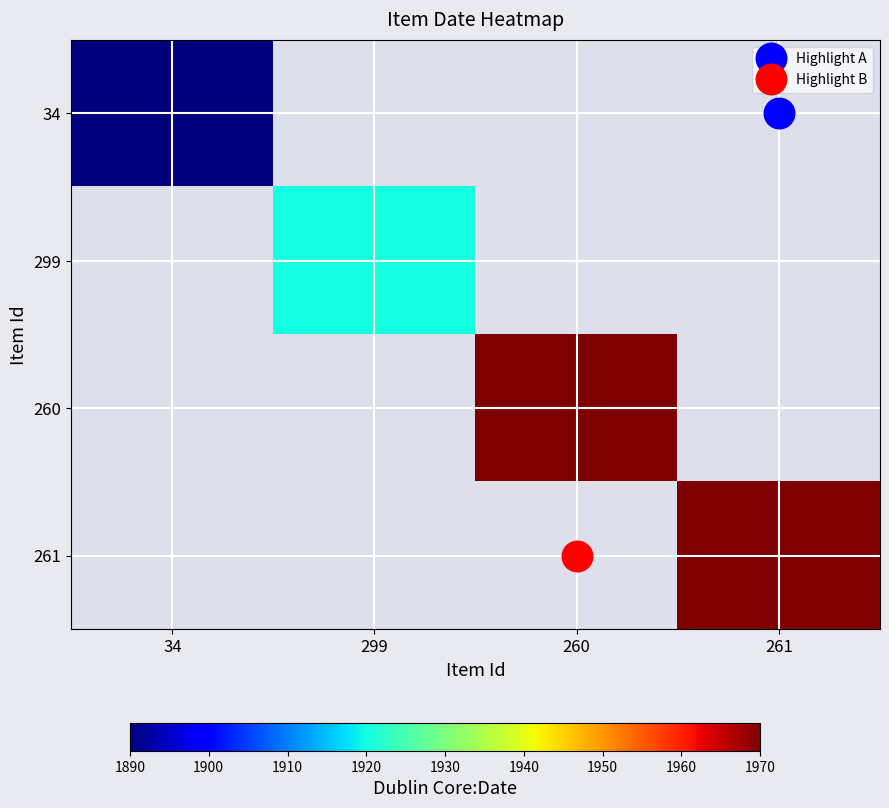

What is the greatest value displayed?

1970.0